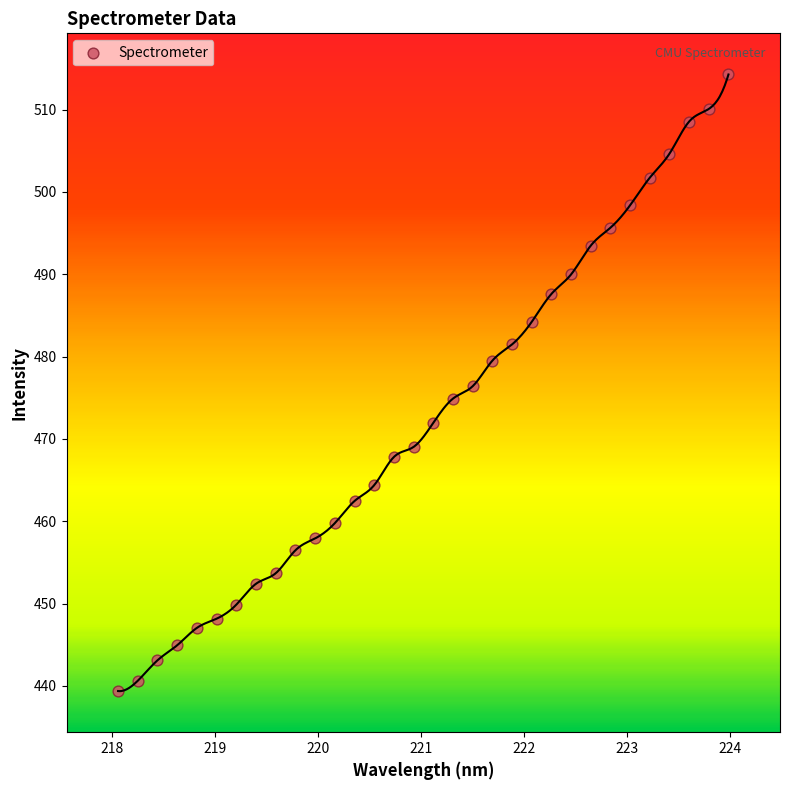

What is the range of X values (max minus min)?

5.9